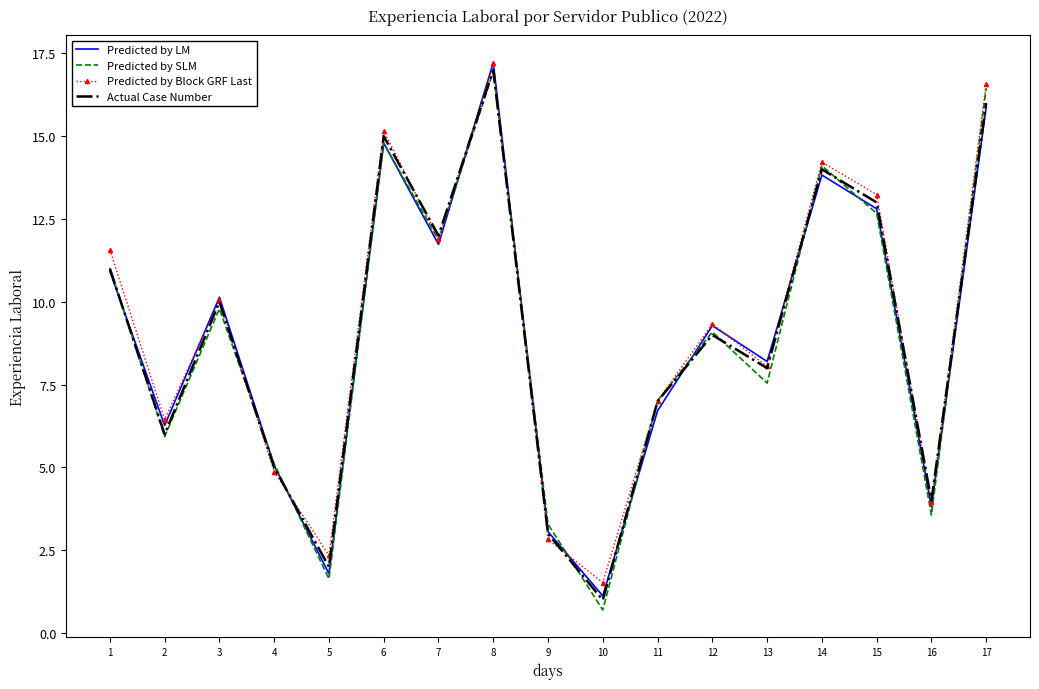

True or false: Actual Case Number has more than 0 interior local peaks.

True